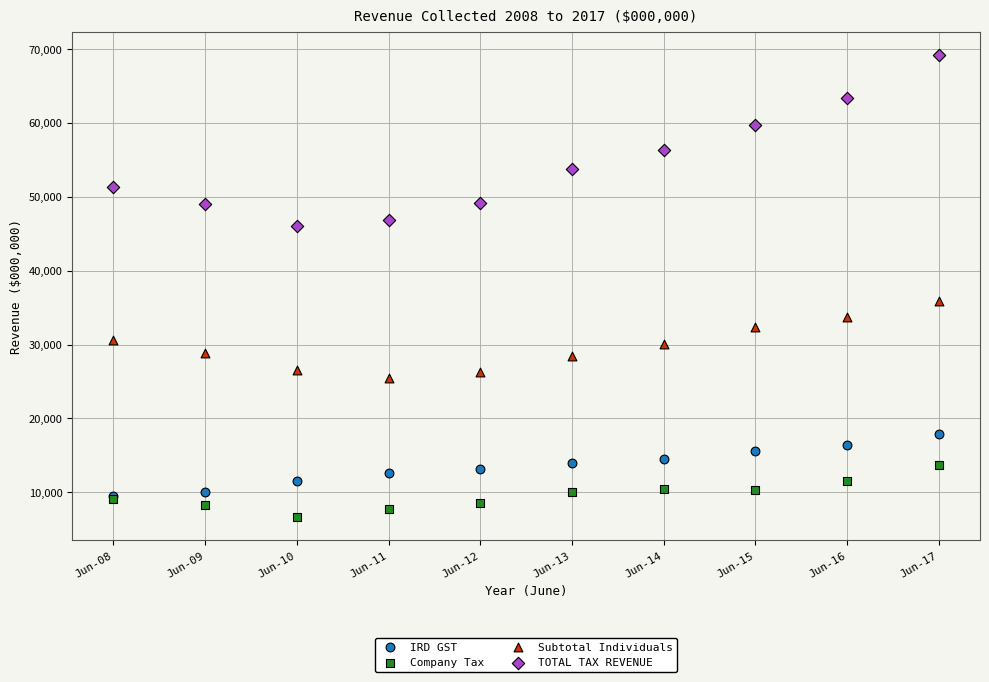

Which series contains the lowest Y value?

Company Tax